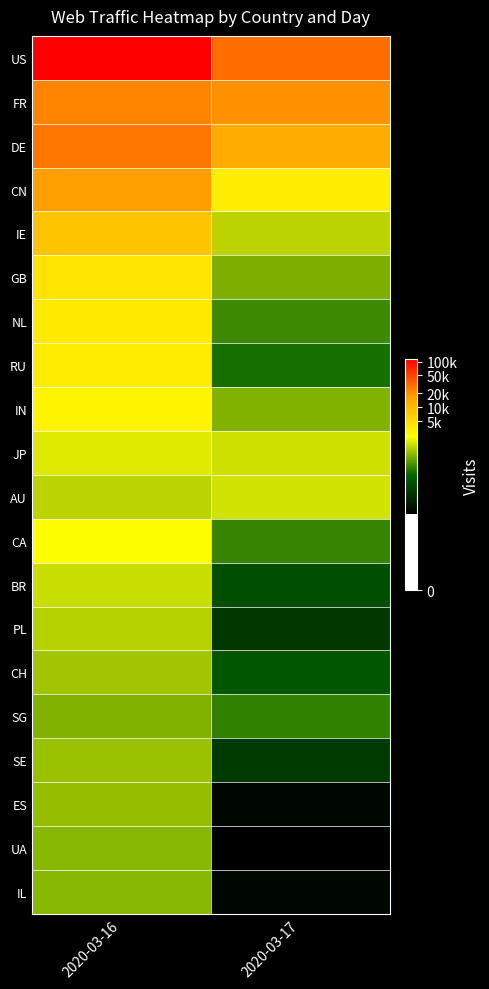

What is the minimum value shown in the chart?

3.8